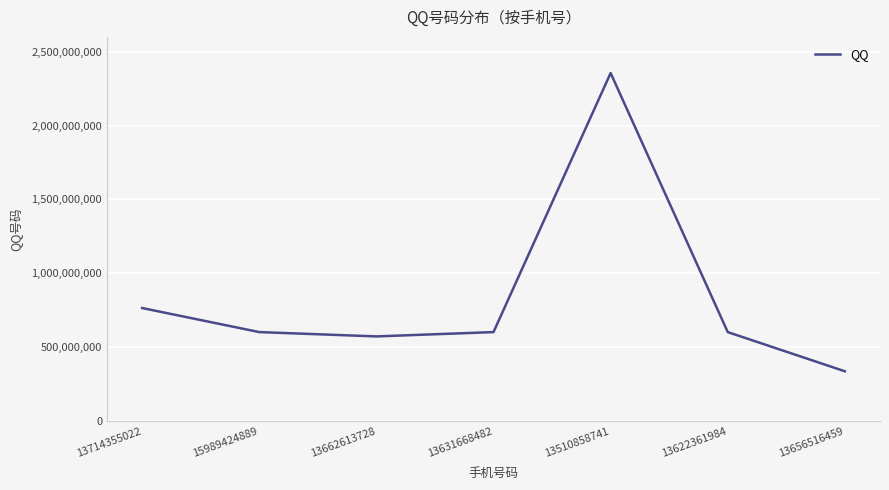

What is the sum of all values?

5837947357